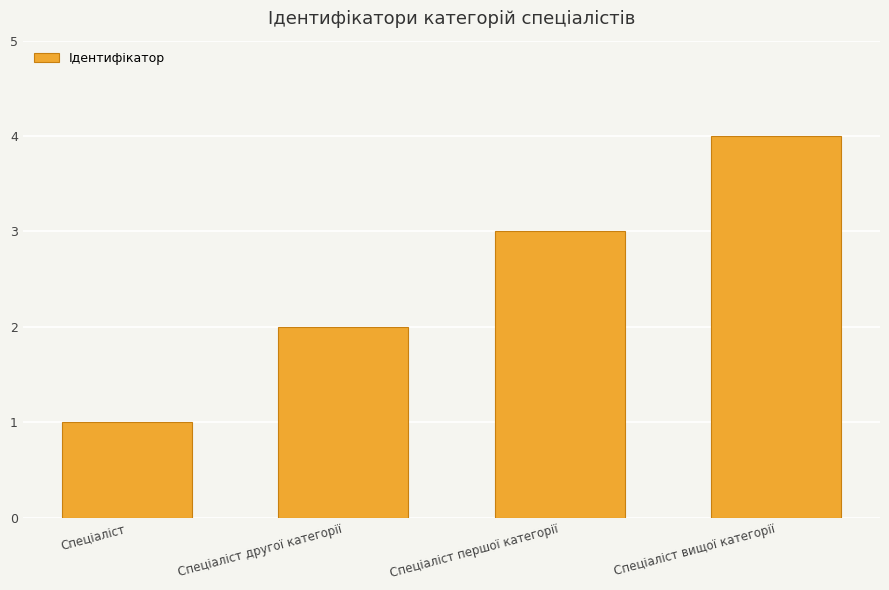

Reading right to left, what are all the values shown in this chart?

Спеціаліст вищої категорії=4	Спеціаліст першої категорії=3	Спеціаліст другої категорії=2	Спеціаліст=1